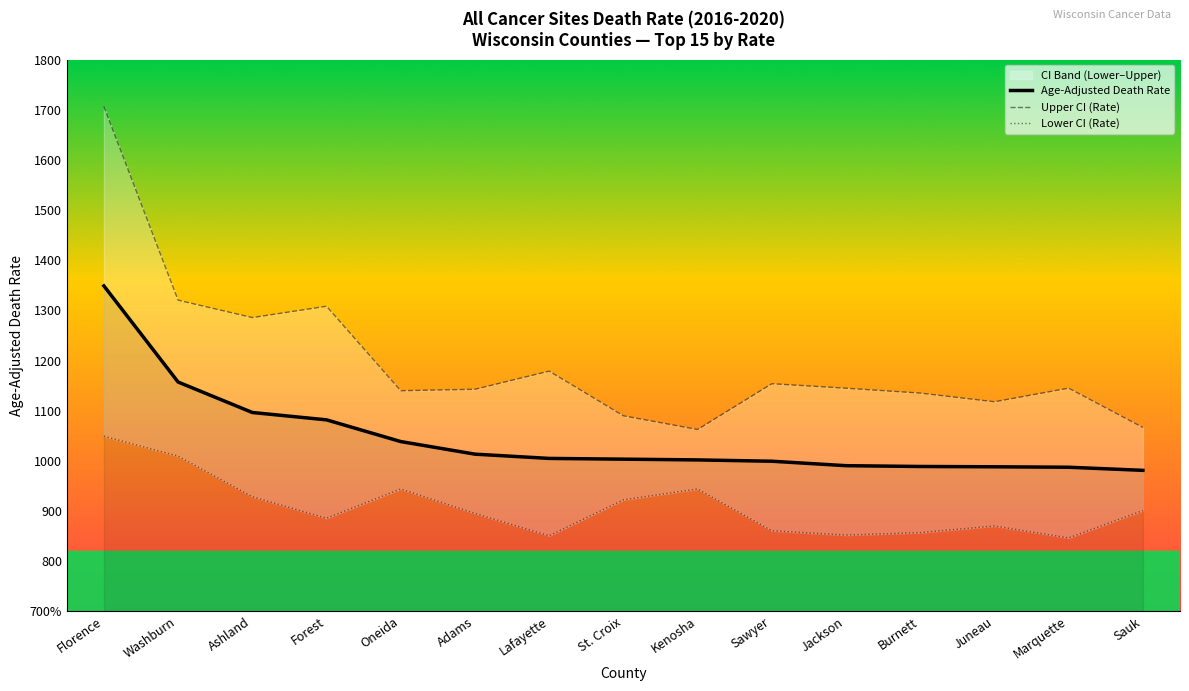

At which label does Age-Adjusted Death Rate first exceed 1003?

Florence